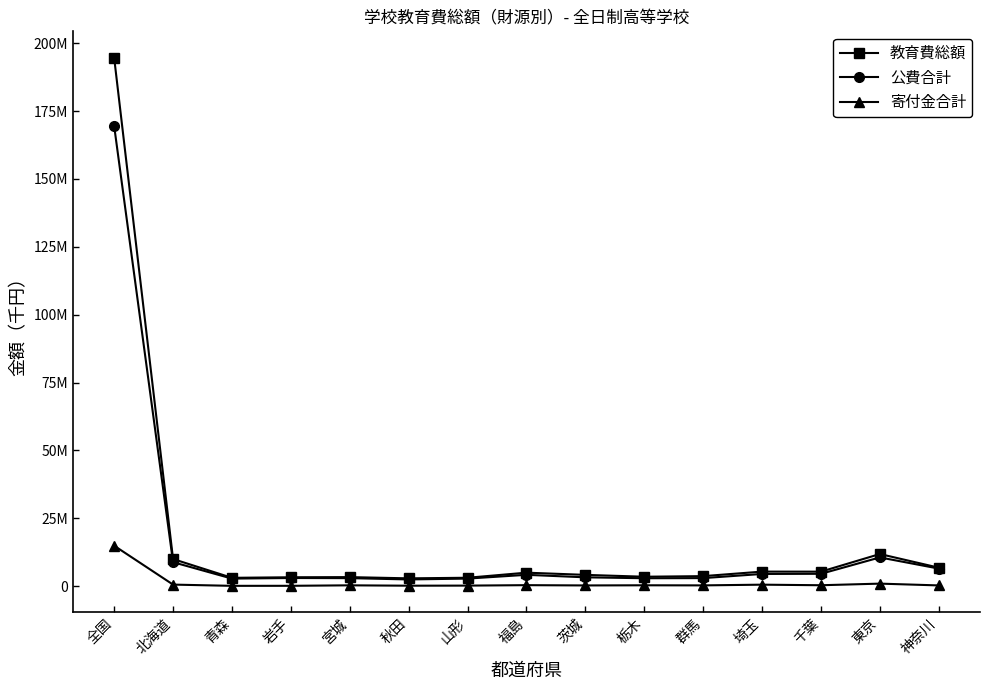

What is the sum of all 教育費総額 values?

266107839